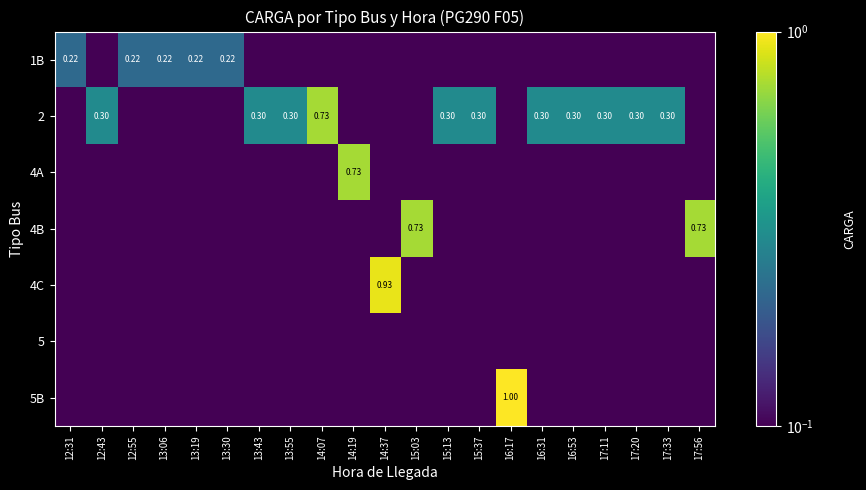

Count the number of categories in the chart.

21